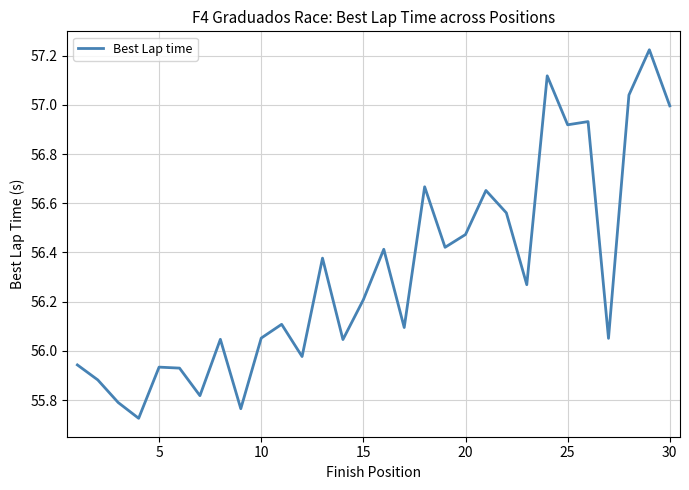

How many categories are shown in the chart?

30